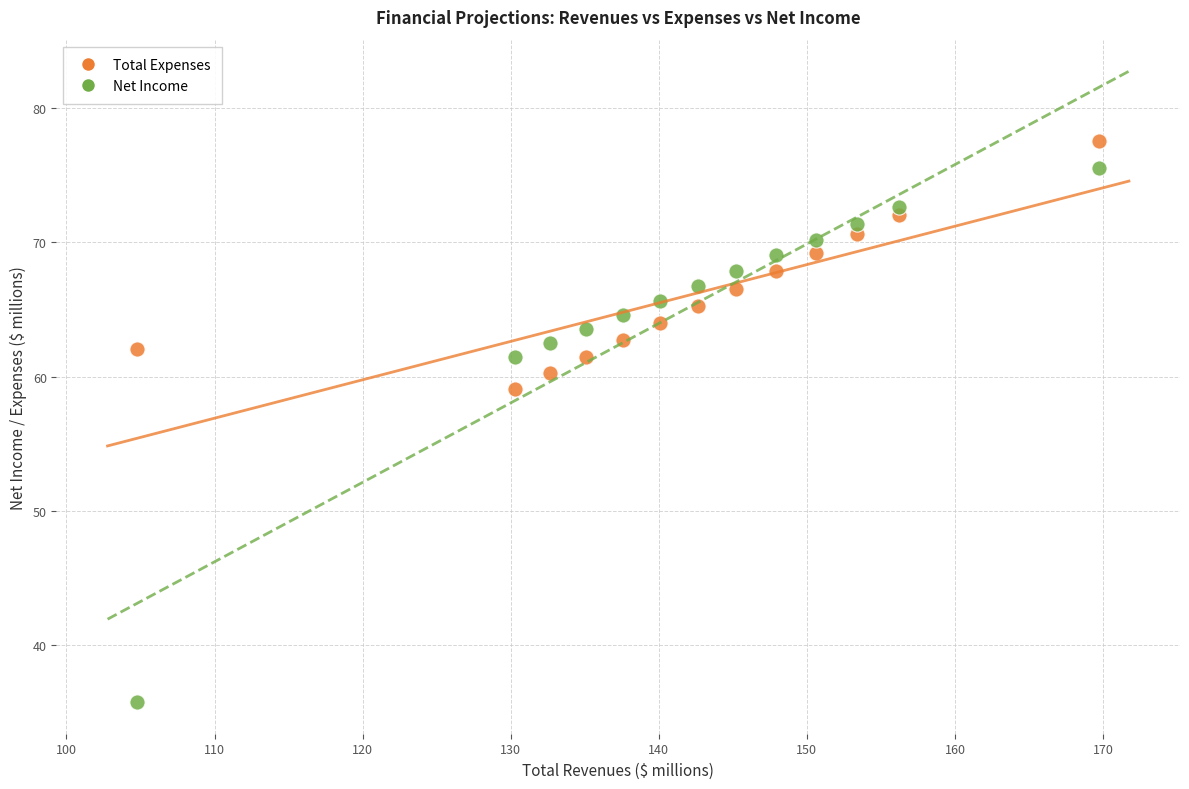

What are all the series names shown in the legend?

Total Expenses, Net Income